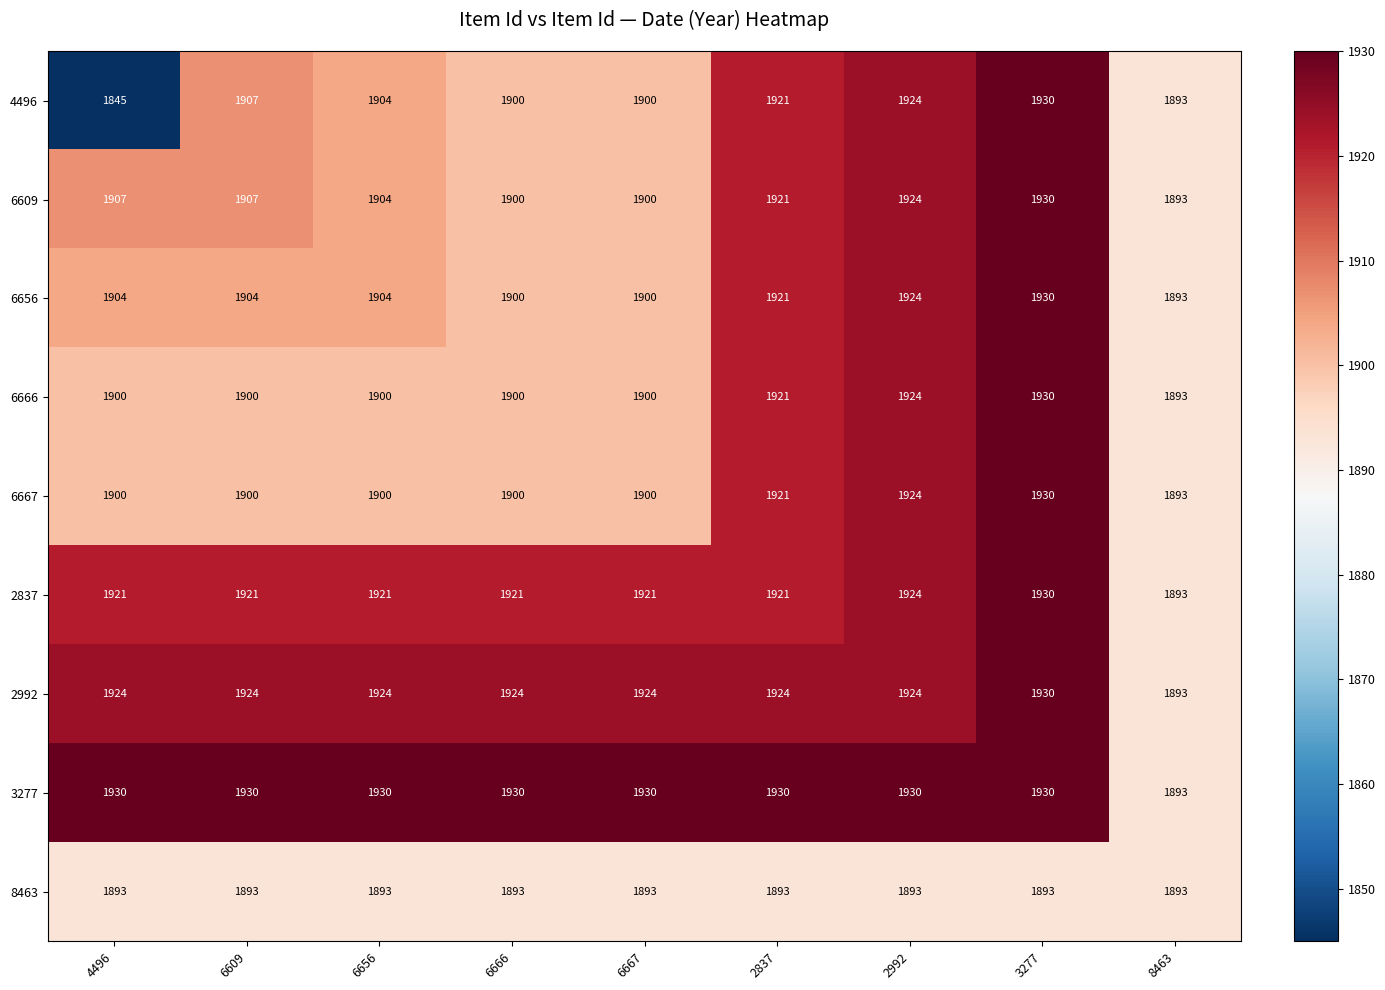

Which series has the widest spread of values?

4496